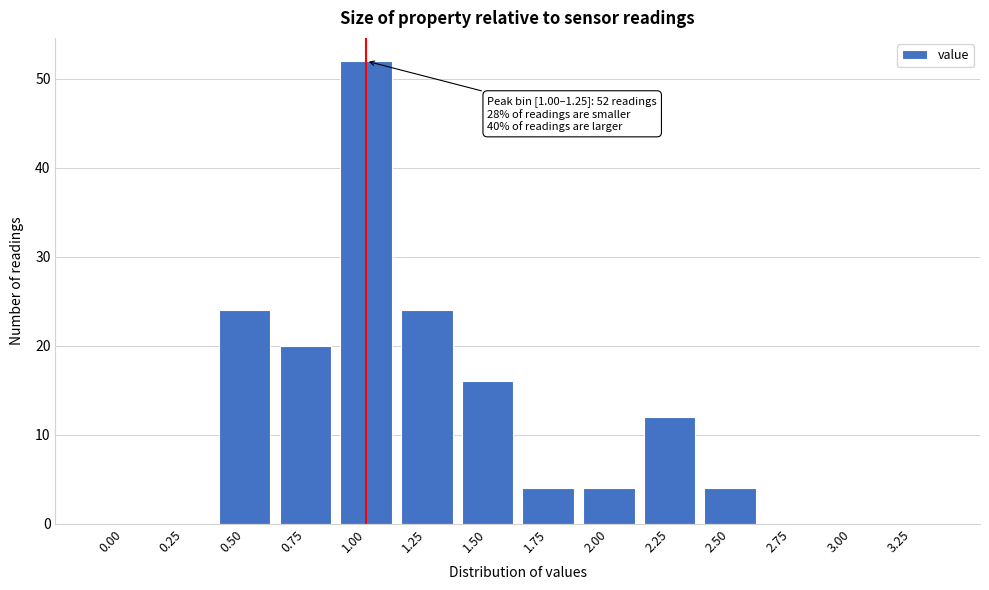

Reading left to right, extract all data points from this chart.

0.00=0	0.25=0	0.50=24	0.75=20	1.00=52	1.25=24	1.50=16	1.75=4	2.00=4	2.25=12	2.50=4	2.75=0	3.00=0	3.25=0